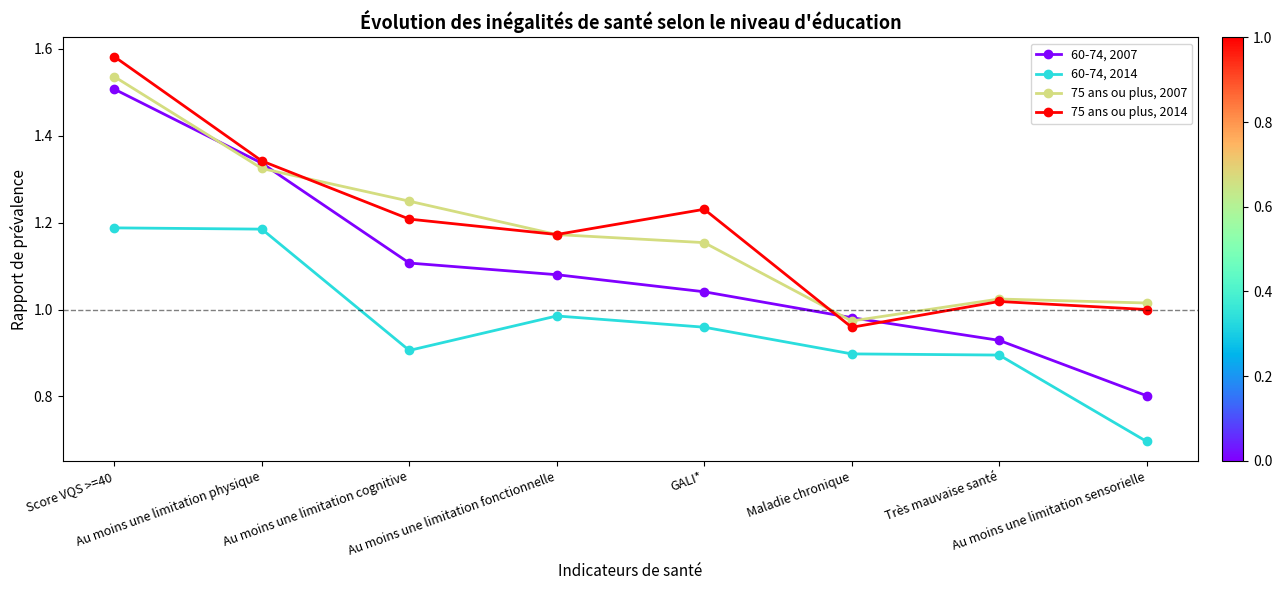

How many distinct data groups are displayed?

4